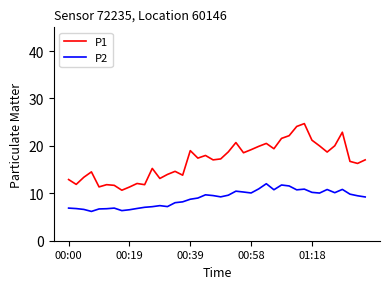

What is the smallest value displayed?

6.2